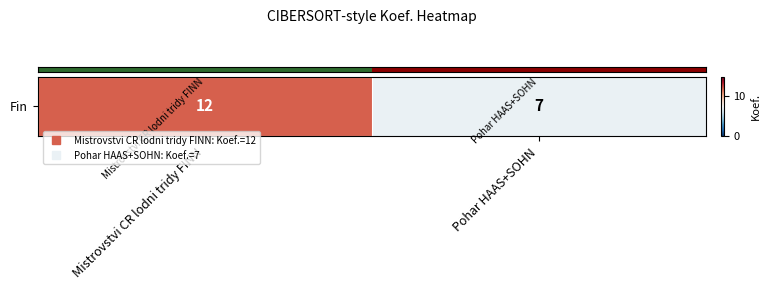

Count the values in the range 7 to 12.

2